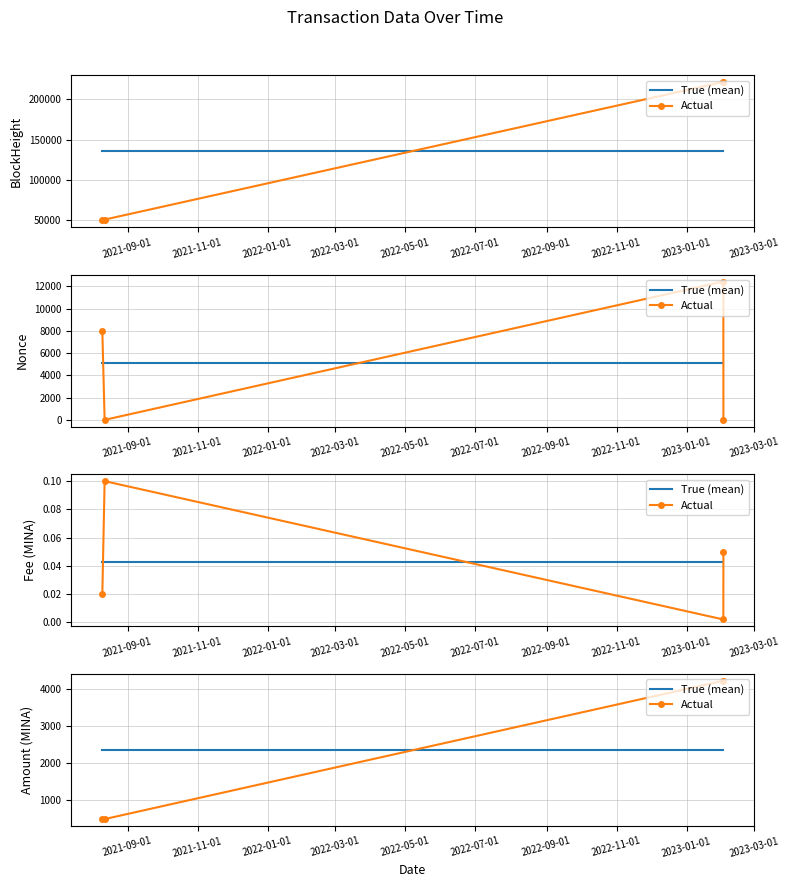

The True (mean) series shows 4227.9 at 2022-03-01. True or false?

False